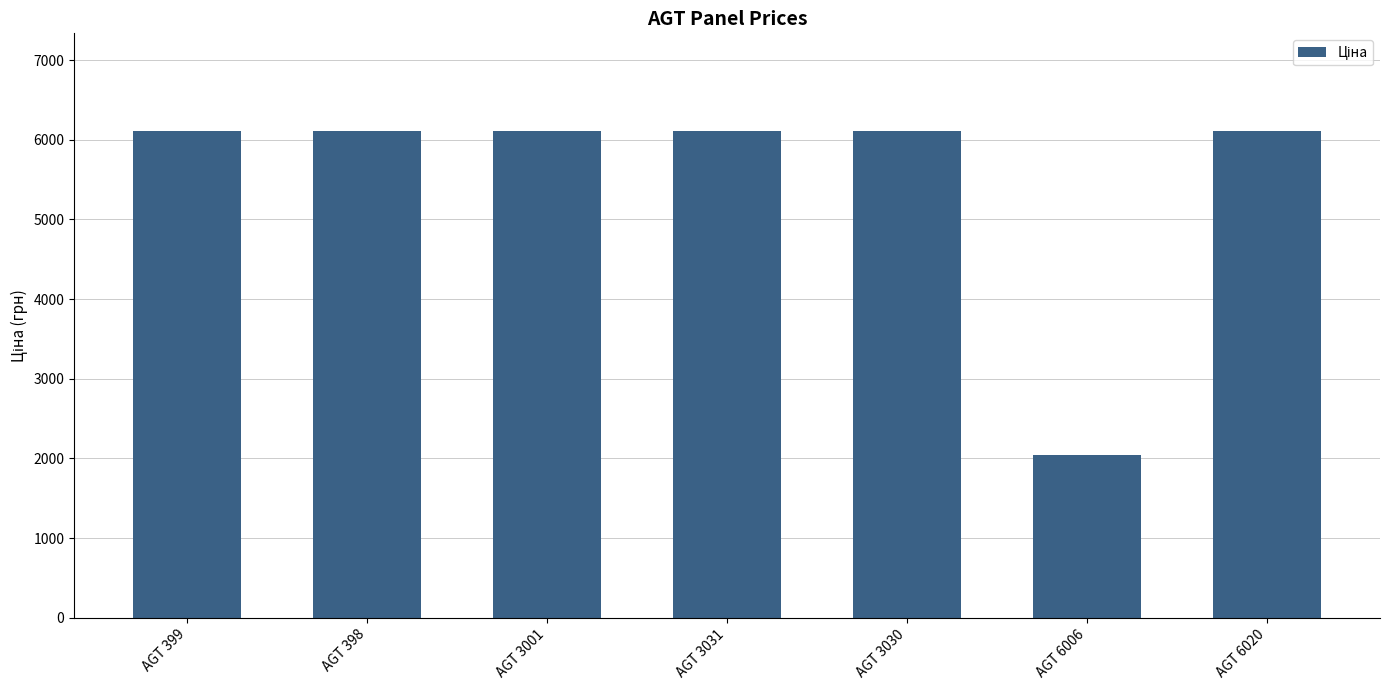

What is the label of the 1st bar from the right?

AGT 6020